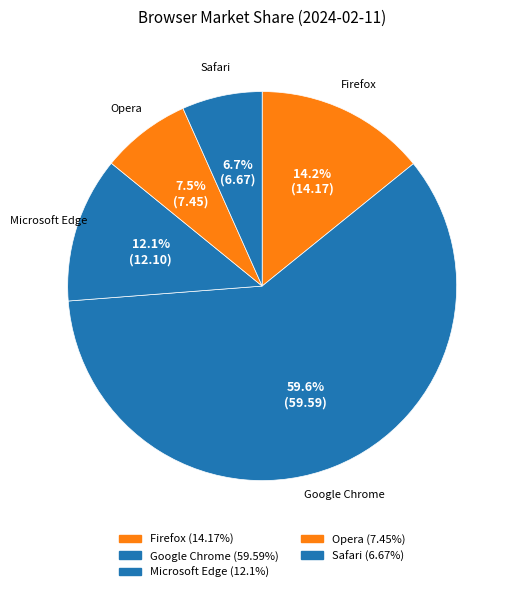

Is it true that Safari is 14% of the pie?

False